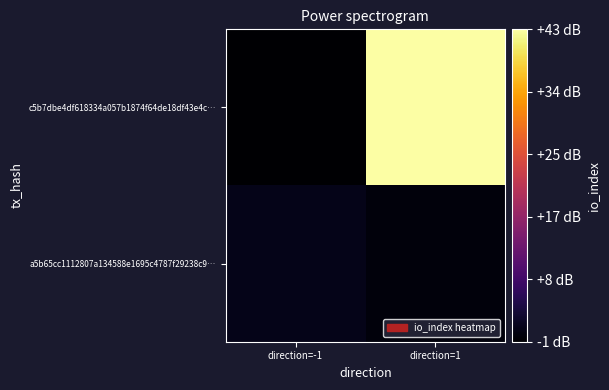

At direction=-1, list the series in order from largest to smallest.

a5b65cc1112807a134588e1695c4787f29238c9…, c5b7dbe4df618334a057b1874f64de18df43e4c…